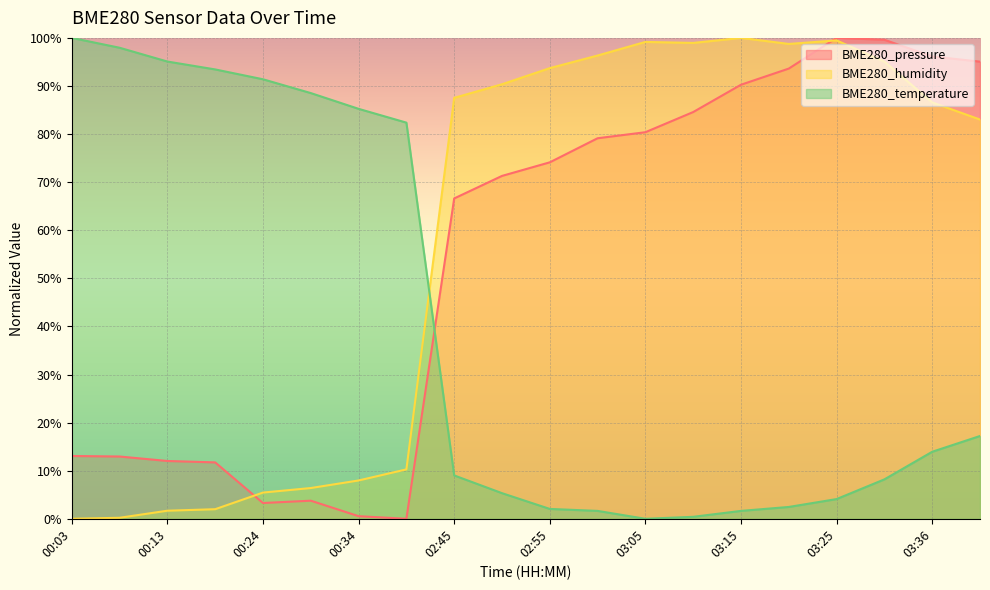

Rank the series at 03:15 from lowest to highest value.

BME280_temperature, BME280_pressure, BME280_humidity